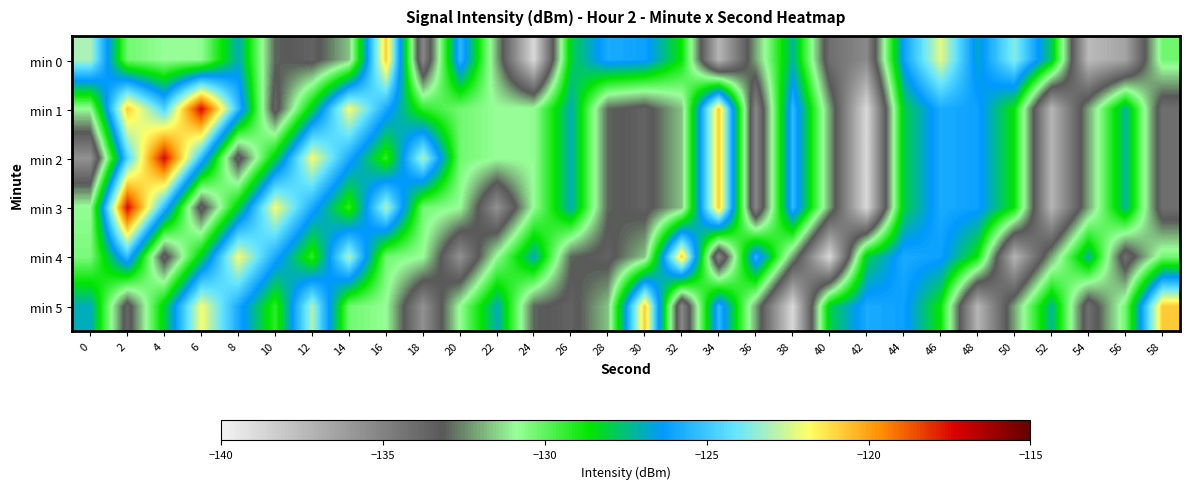

Which has a higher value, 2 or 36?

2